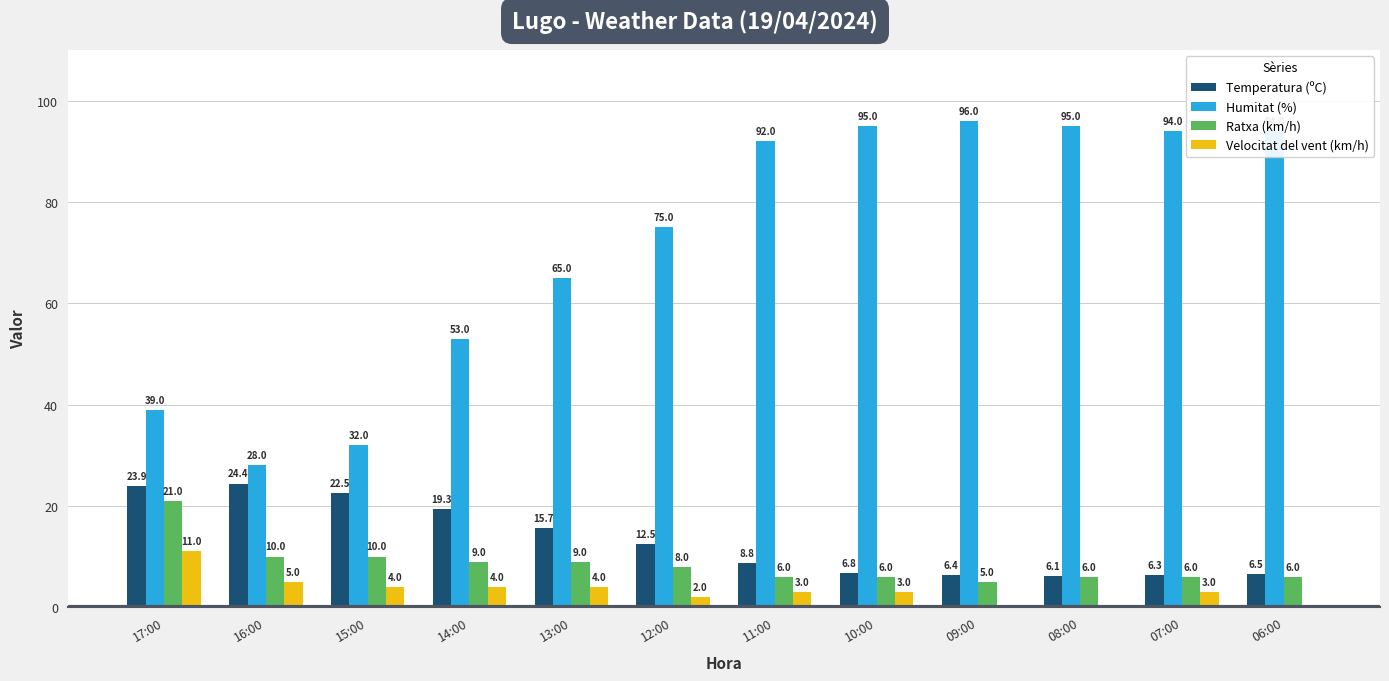

Is it true that Ratxa (km/h) equals 12.8 at 14:00?

False